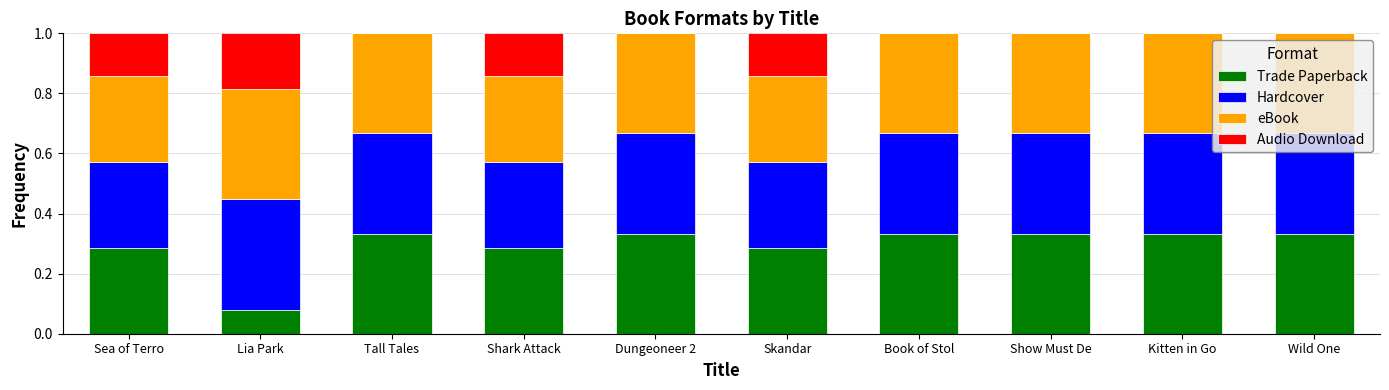

What is the sum of all Trade Paperback values?

2.9